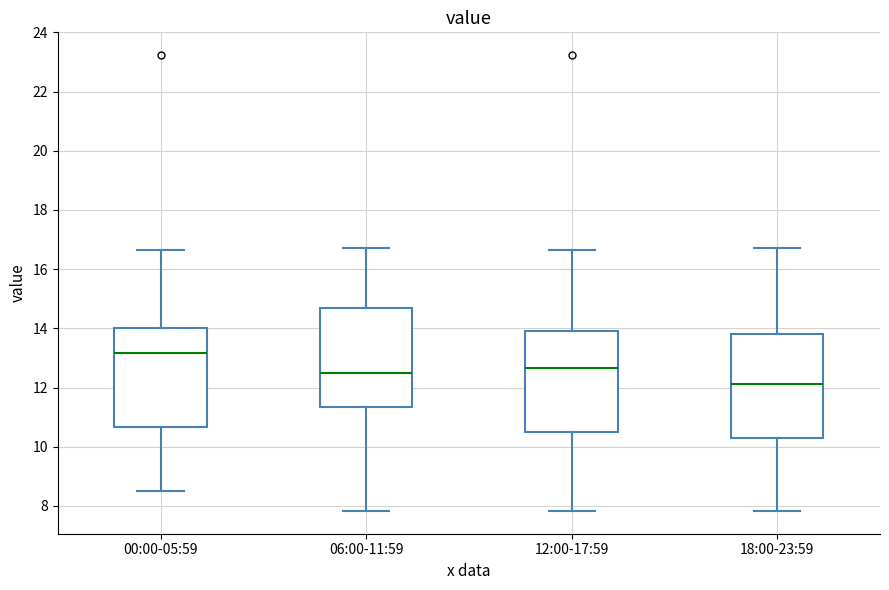

Reading left to right, read every box against the y-axis: the position of its median line, the range the box covers, and the ends of its whiskers. The values are not printed on the chart, so give them approximately, as read against the axis.

00:00-05:59: median 13.2, box 10.6 to 14.0, whiskers 8.6 to 16.6
06:00-11:59: median 12.6, box 11.4 to 14.6, whiskers 7.8 to 16.8
12:00-17:59: median 12.6, box 10.4 to 14.0, whiskers 7.8 to 16.6
18:00-23:59: median 12.2, box 10.2 to 13.8, whiskers 7.8 to 16.8